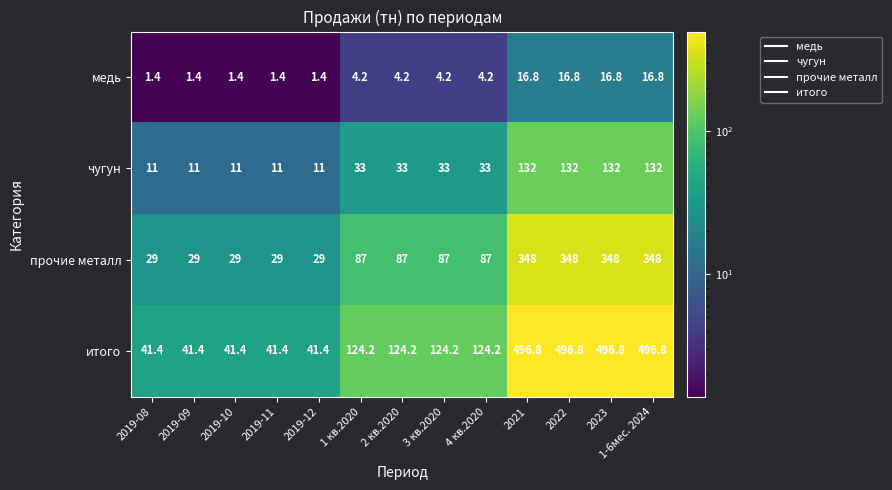

True or false: чугун has a value of 53.8 at 4 кв.2020.

False